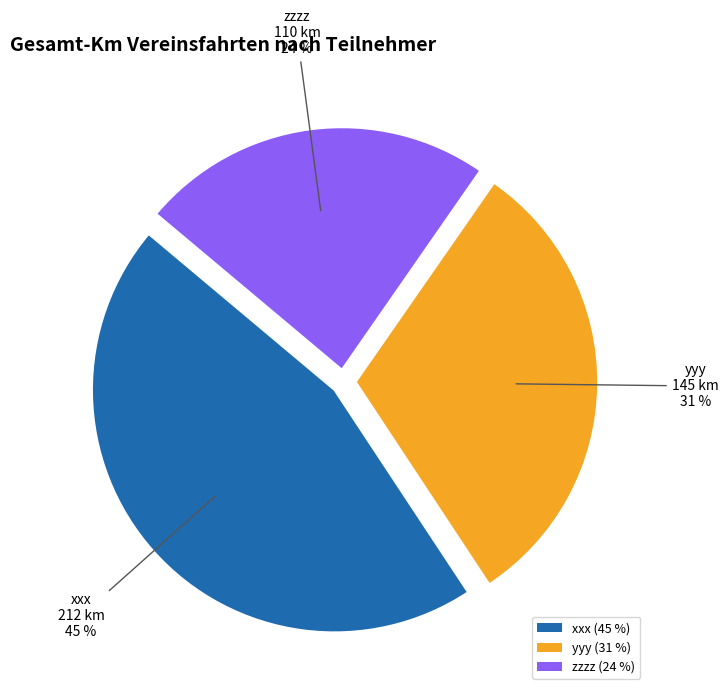

Count the number of slices in the pie.

3